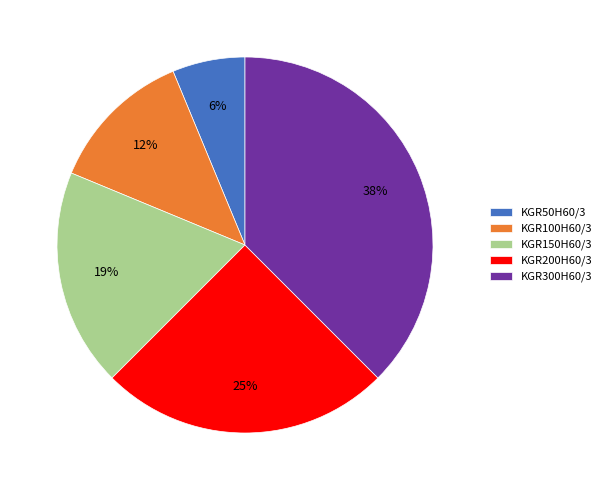

The KGR200H60/3 slice represents 25% of the pie. True or false?

True